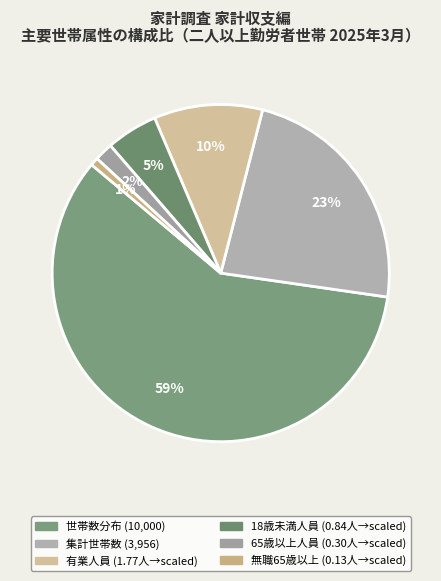

What is the smallest slice in the pie chart?

無職65歳以上 (0.13人→scaled)